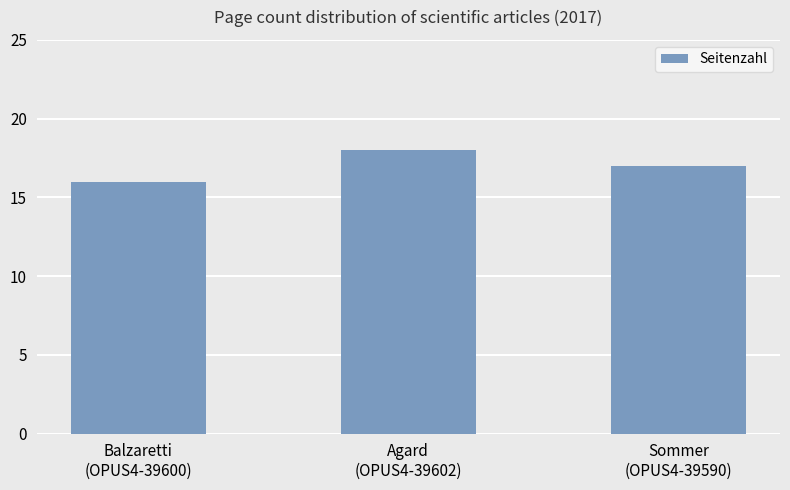

What is the average value?

17